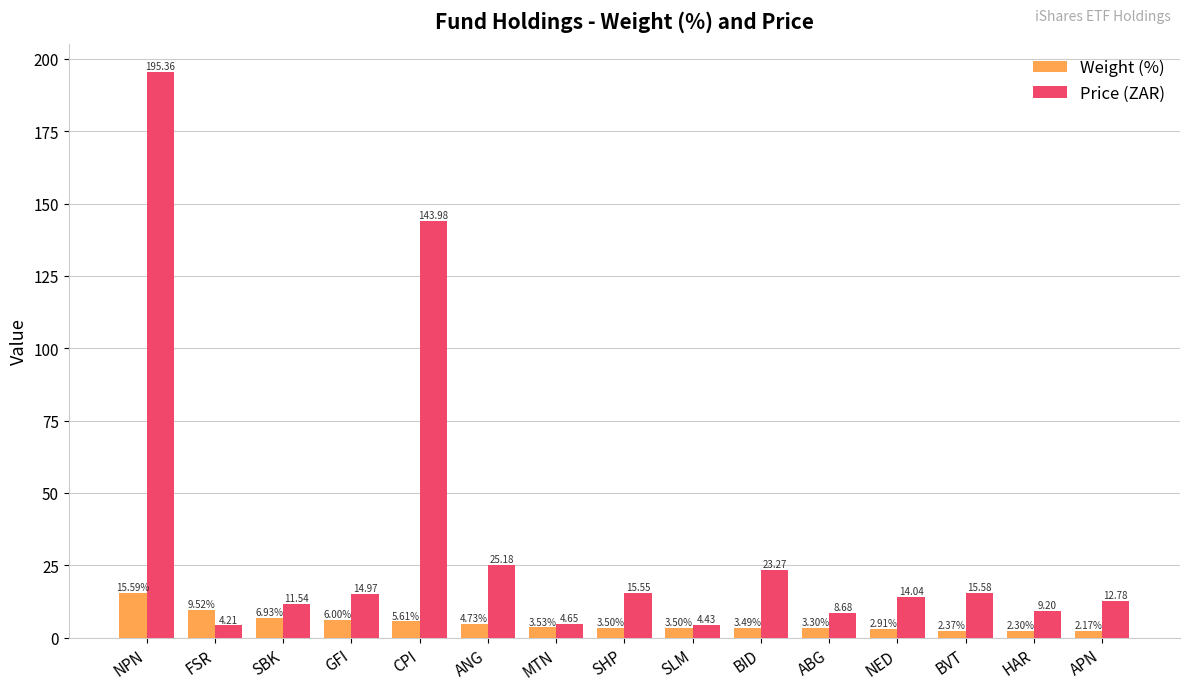

What is the spread (max minus min) of values at NPN?

179.8